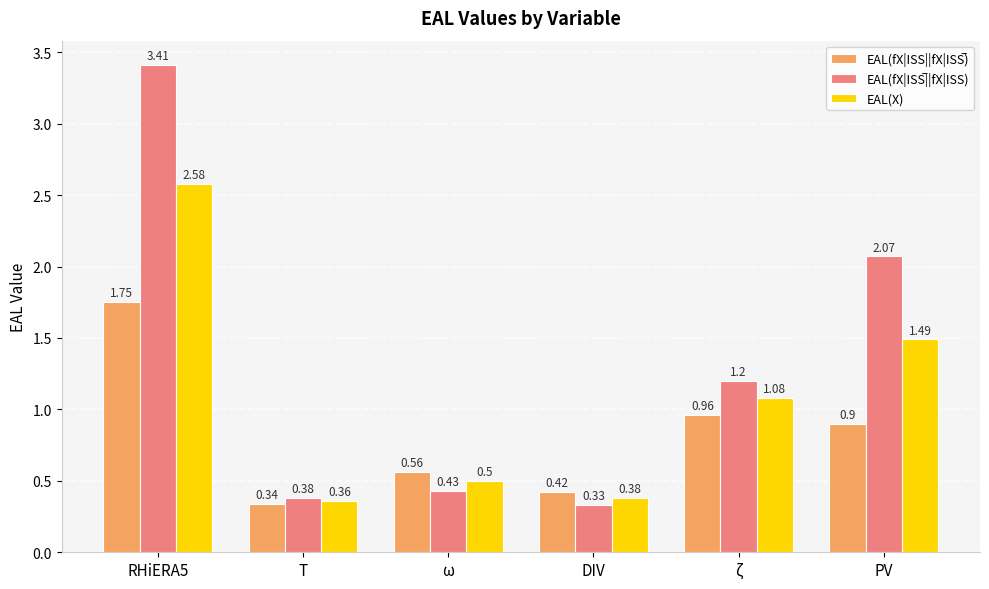

Rank the categories by EAL(X) value from highest to lowest.

RHiERA5, PV, ζ, ω, DIV, T